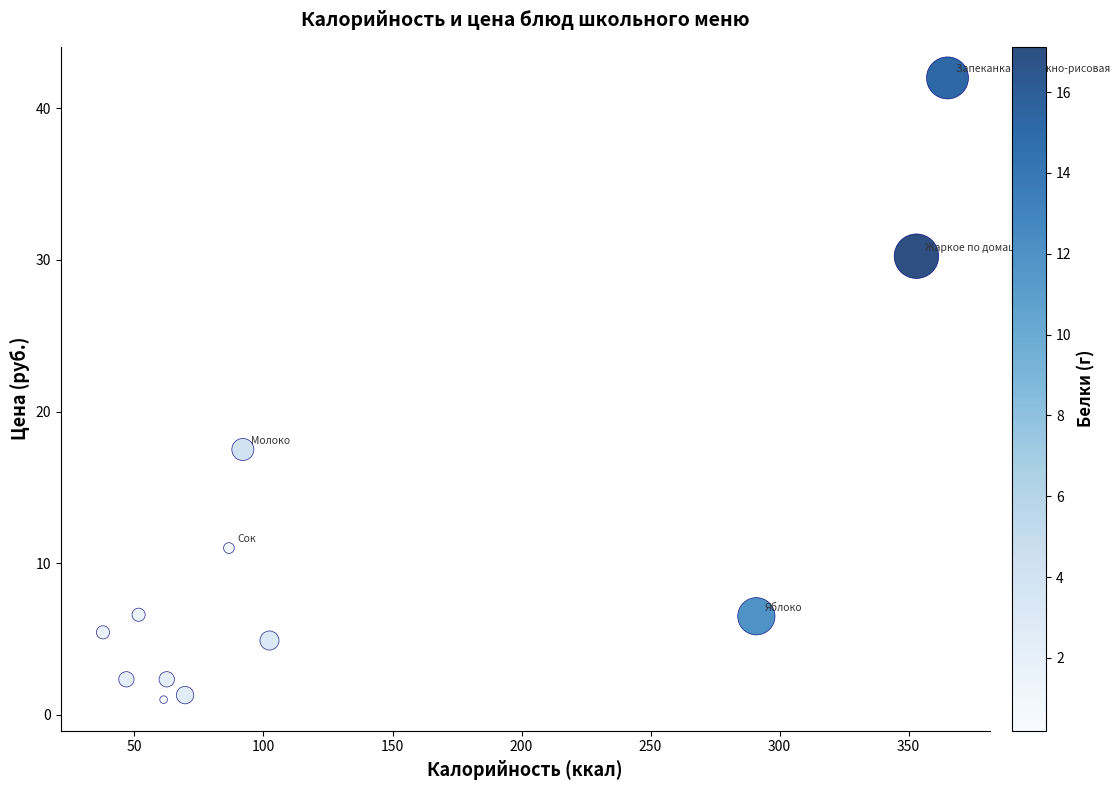

What Y value in the scatter plot is closest to 21?

17.5